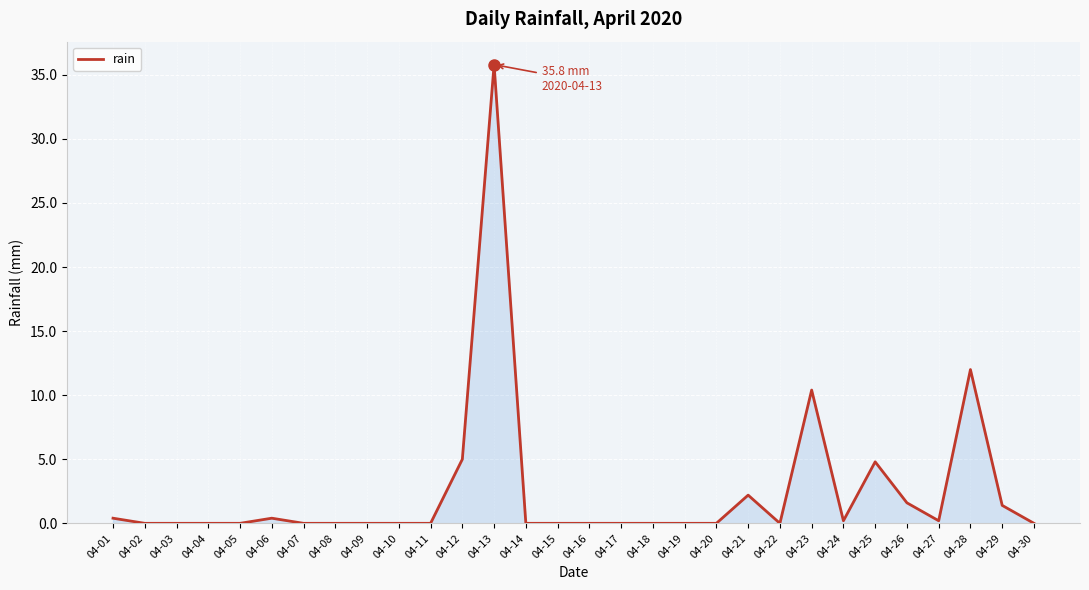

What is the sum of all values?

74.4